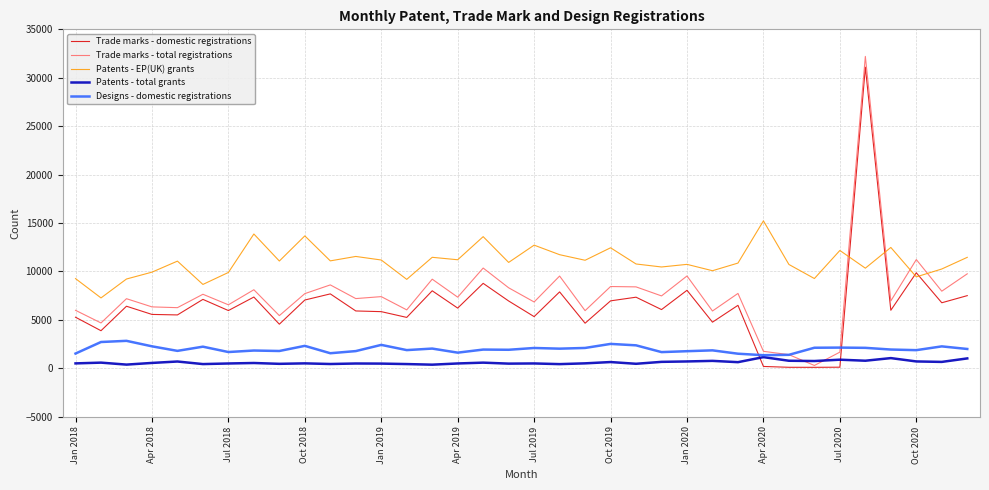

What is the maximum value shown in the chart?

32204